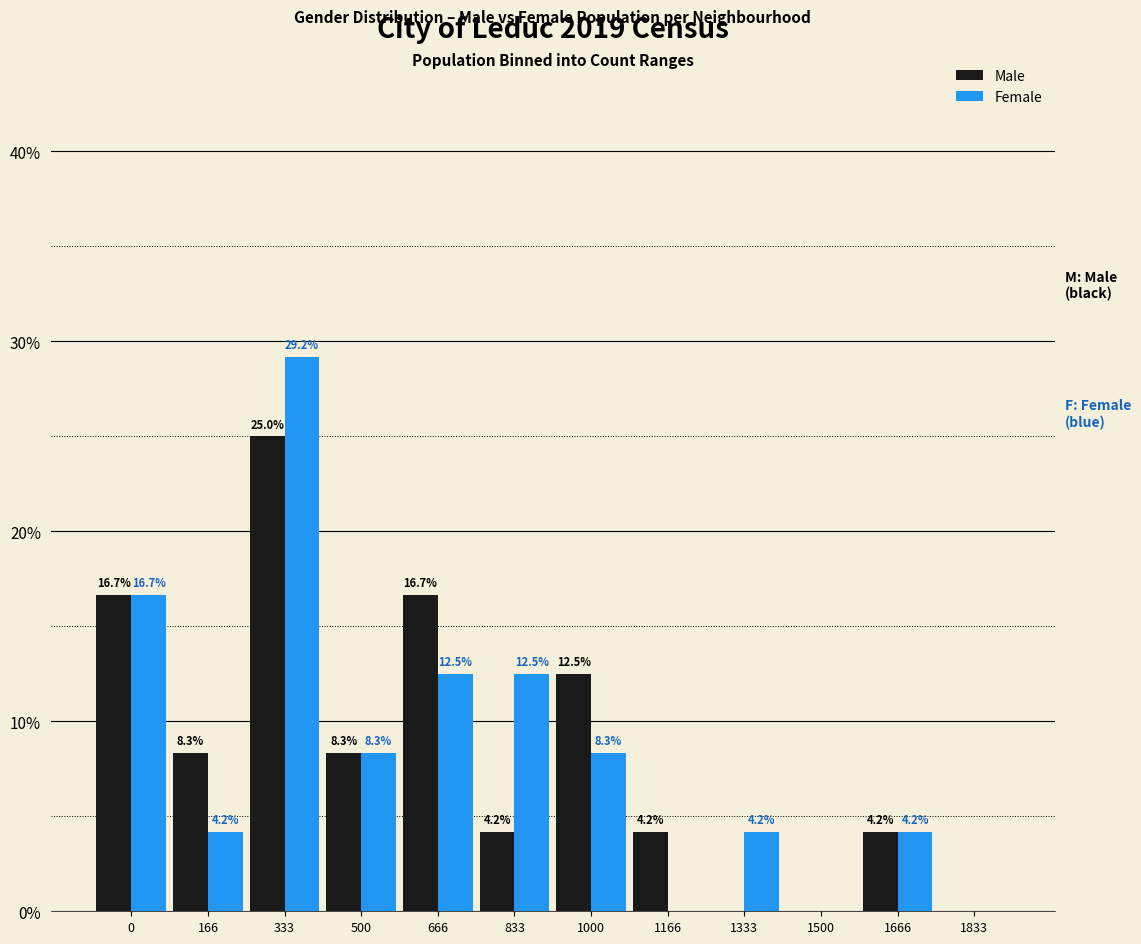

Reading right to left, extract all data points from this chart.

Male: 1833=0.0	1666=4.2	1500=0.0	1333=0.0	1166=4.2	1000=12.5	833=4.2	666=16.7	500=8.3	333=25.0	166=8.3	0=16.7
Female: 1833=0.0	1666=4.2	1500=0.0	1333=4.2	1166=0.0	1000=8.3	833=12.5	666=12.5	500=8.3	333=29.2	166=4.2	0=16.7